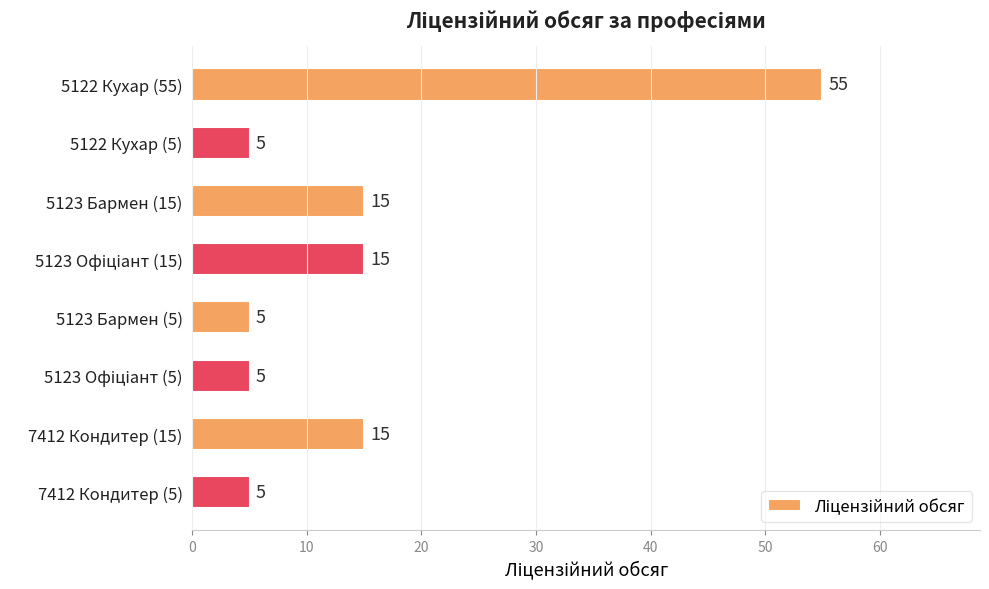

Reading top to bottom, what are all the values shown in this chart?

55	5	15	15	5	5	15	5